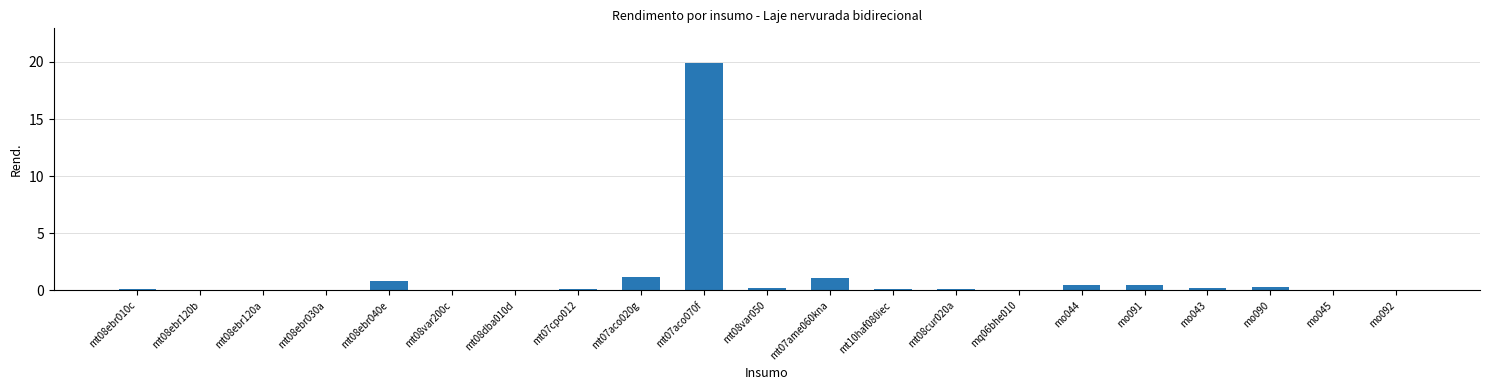

What is the change in value from mt08ebr040e to mt07cpo012?

-0.7